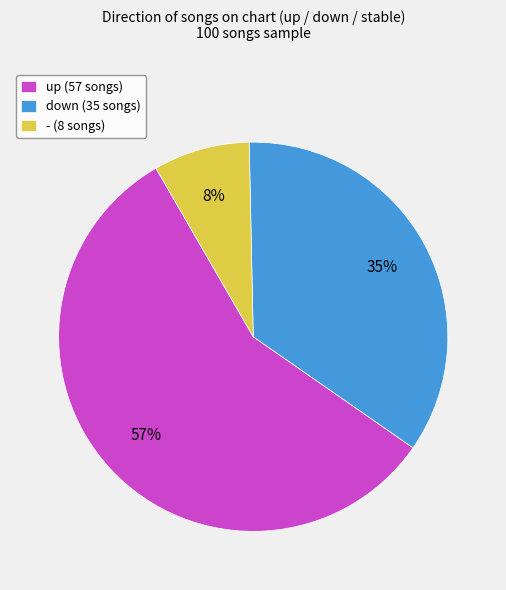

Count the number of slices in the pie.

3